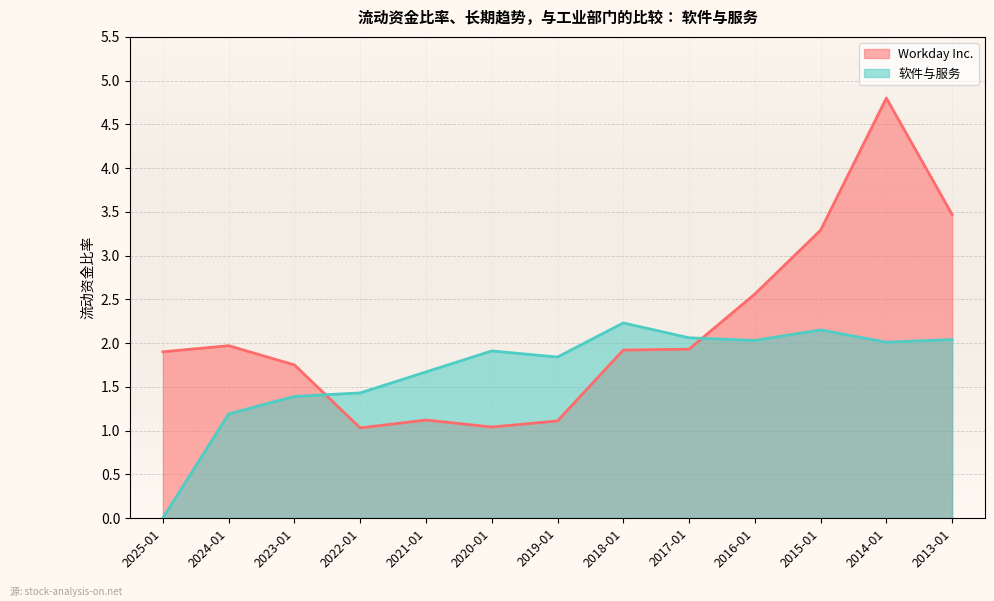

What is the average value of the 软件与服务 (line) series?

1.7